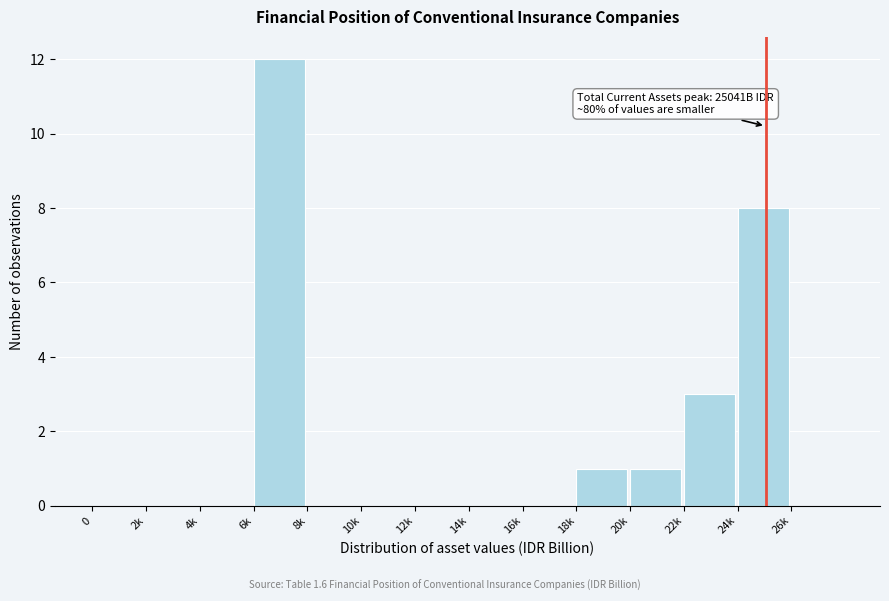

Reading left to right, transcribe all the data shown in this chart.

0=0	2k=0	4k=0	6k=12	8k=0	10k=0	12k=0	14k=0	16k=0	18k=1	20k=1	22k=3	24k=8	26k=0